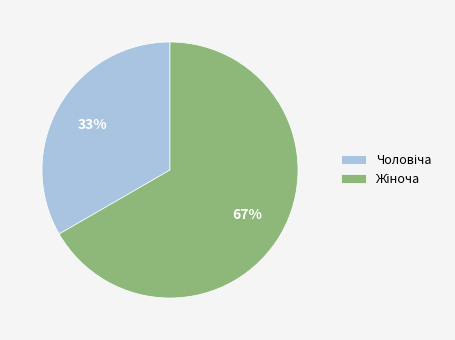

To the nearest percent, what is the average slice percentage?

50%